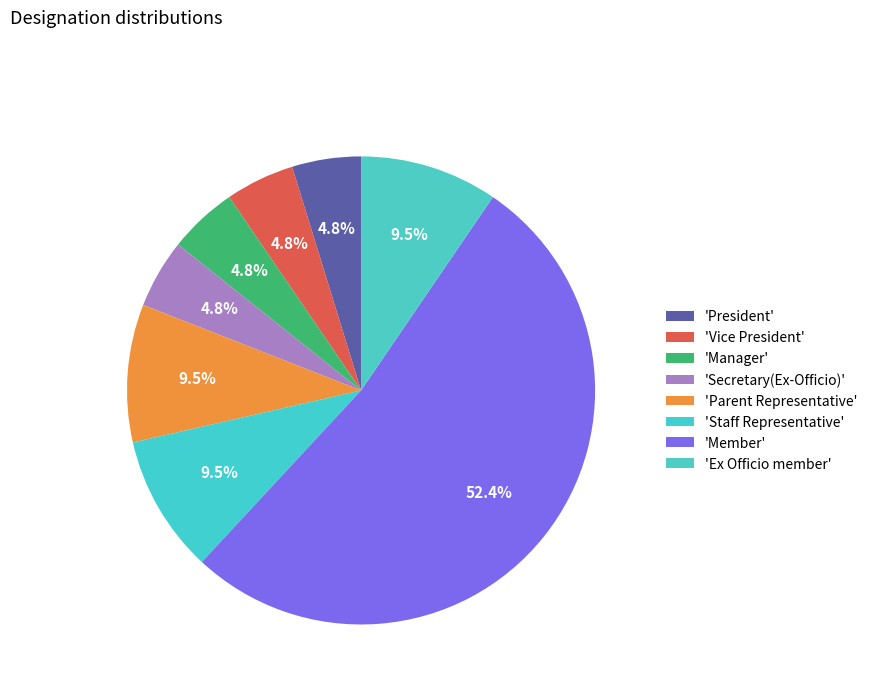

What is the majority slice?

Member